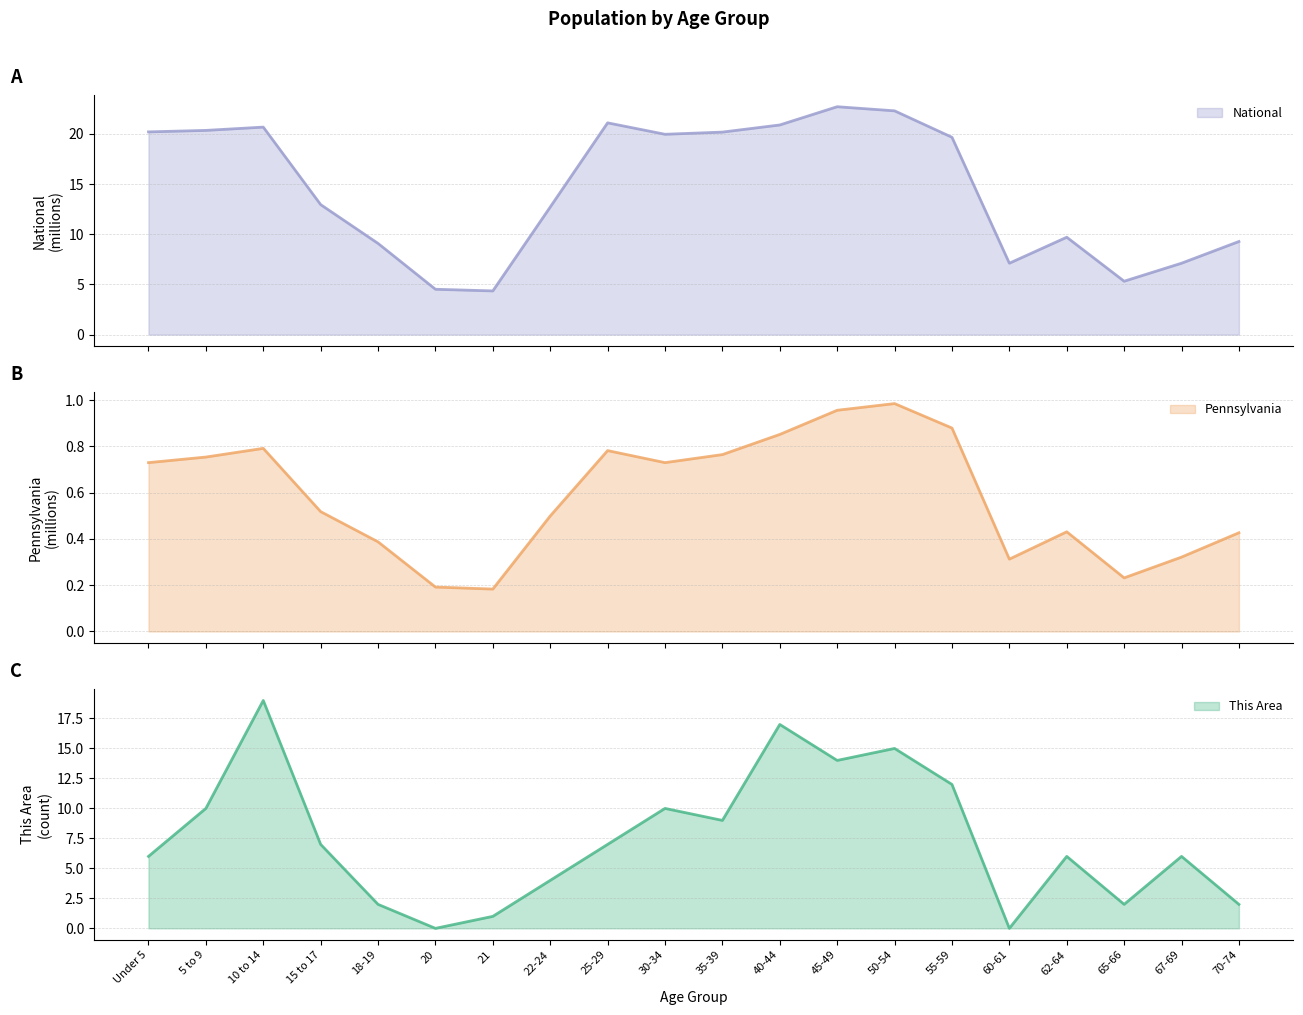

What is the label of the 11th point from the left?

35-39